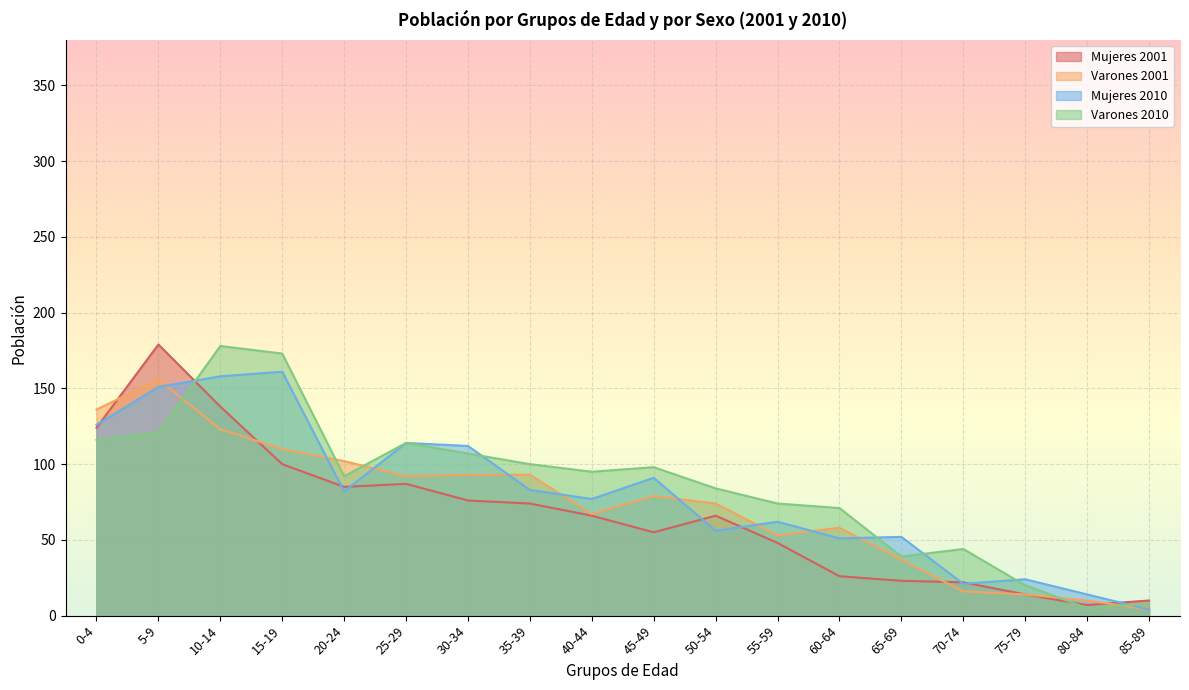

How many distinct data groups are displayed?

4